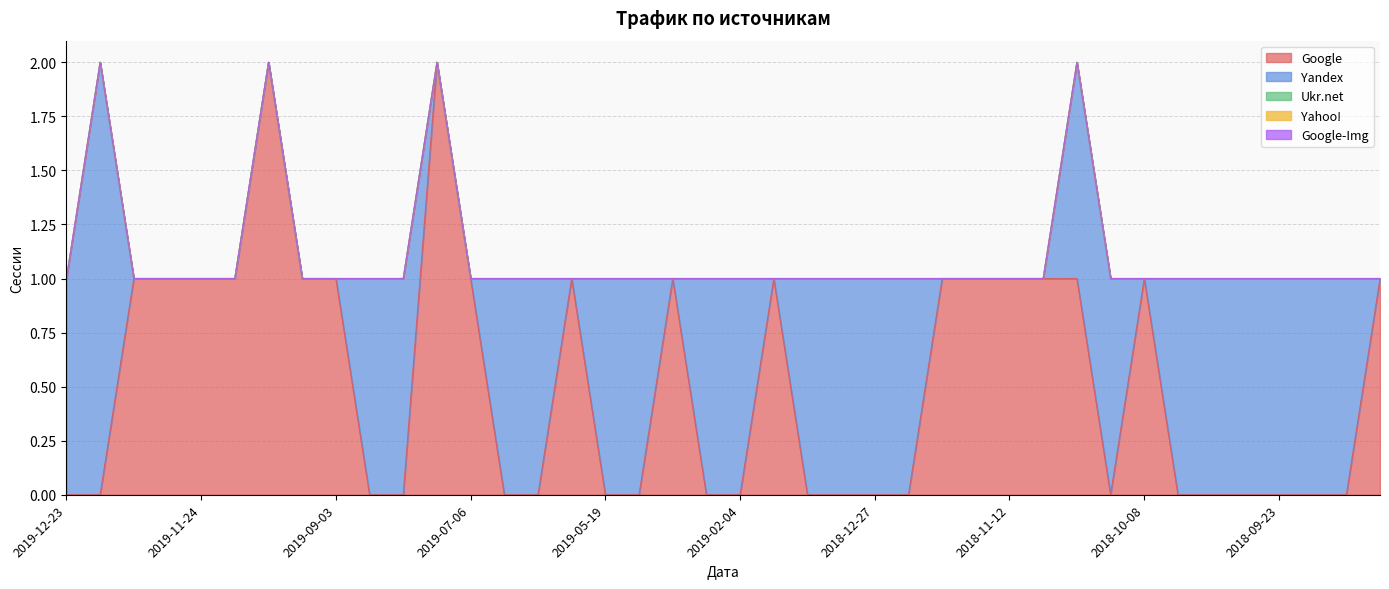

Between 2019-11-24 and 2019-06-12, which series saw the biggest shift?

Google